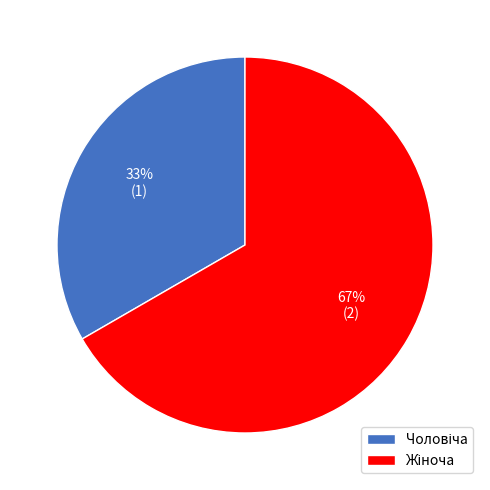

How many slices are in this pie chart?

2